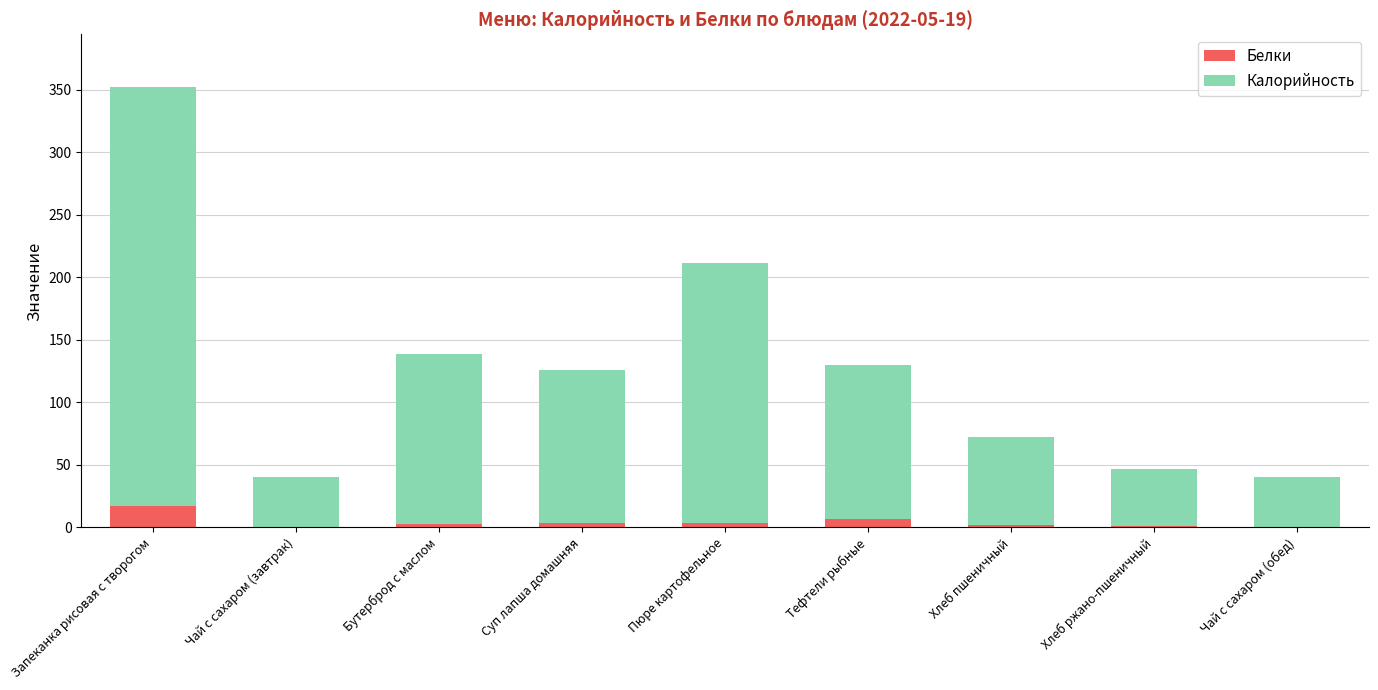

What is the total value across all series at Запеканка рисовая с творогом?

352.1